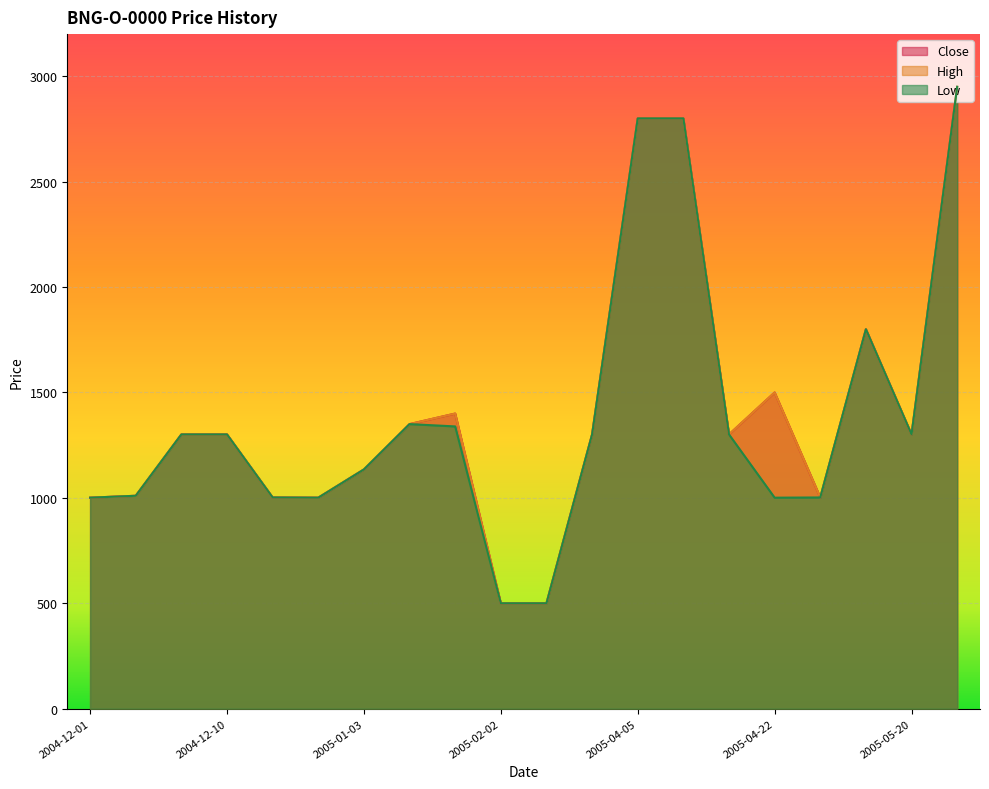

Where is the first local minimum for Low?

2004-12-24